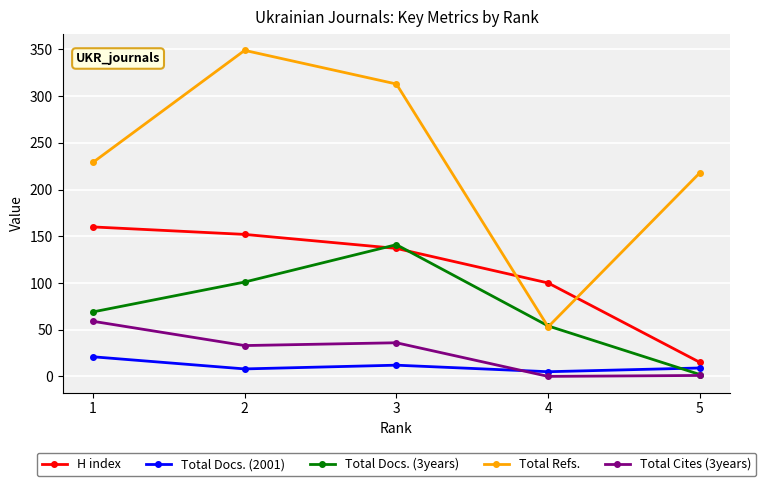

How many series are shown in this chart?

5